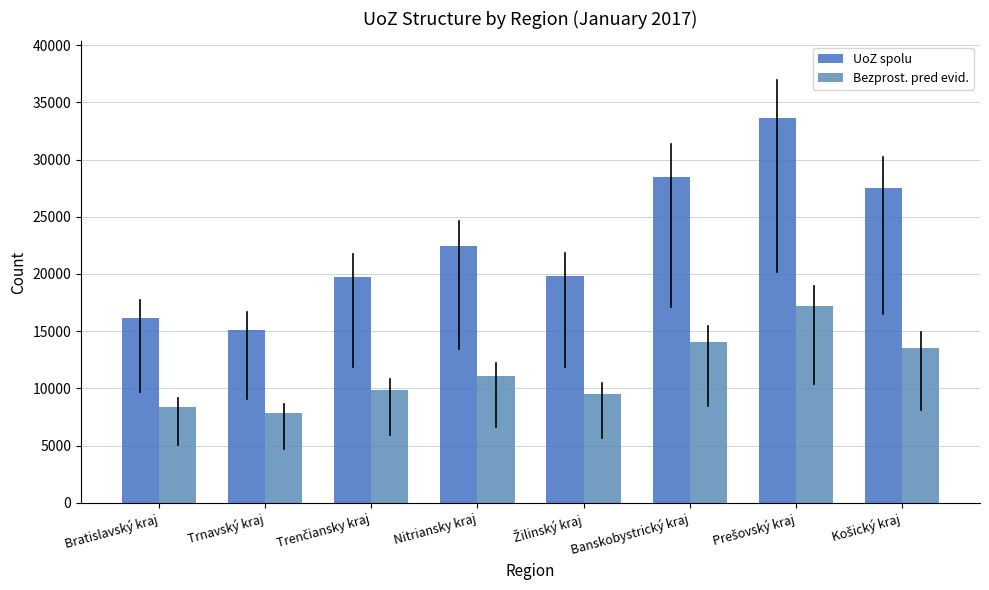

Are the bars horizontal?

No